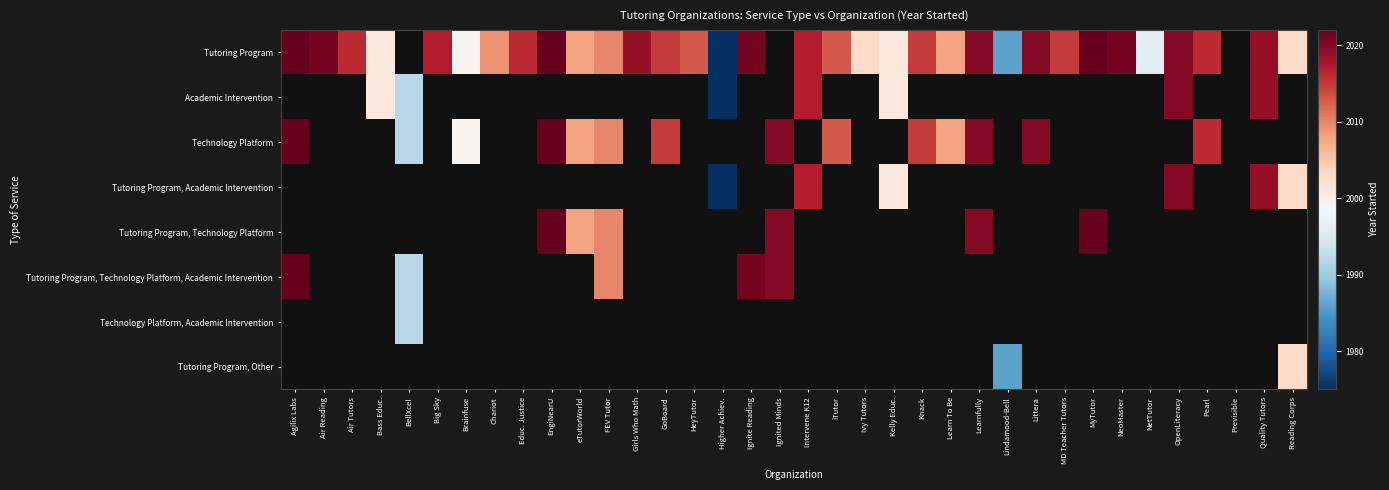

Is it true that Technology Platform equals 2010.0 at FEV Tutor?

True